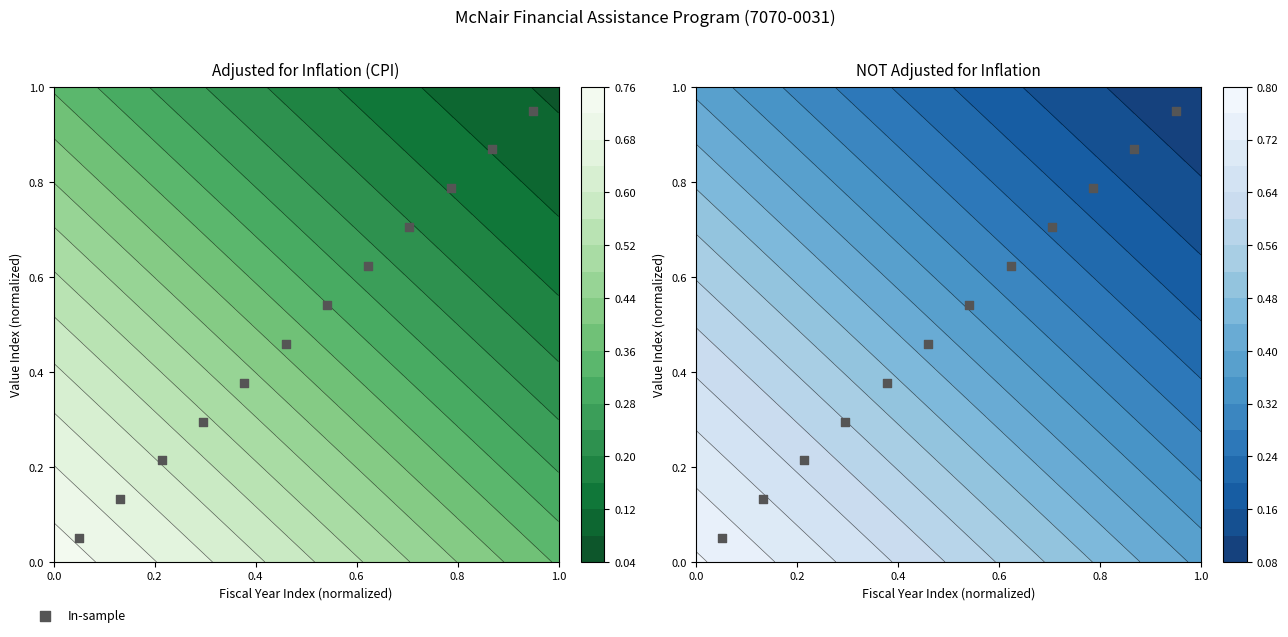

What is the maximum value shown in the chart?

0.9